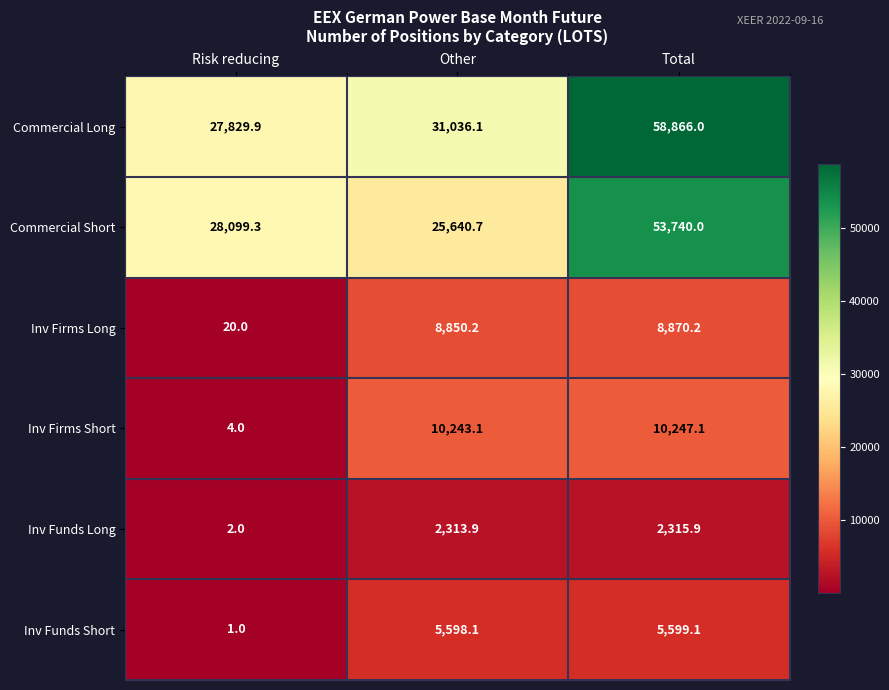

Read the Inv Funds Long value at Risk reducing.

2.0